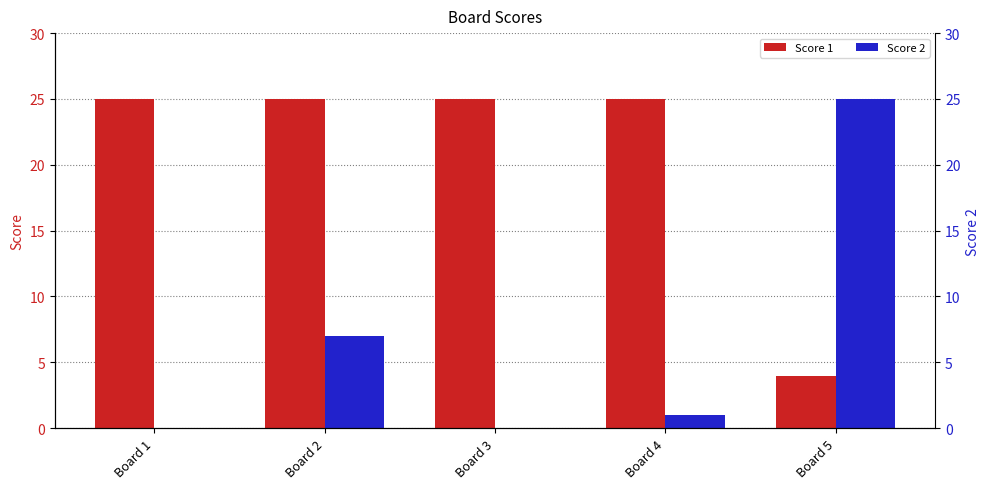

List the series in order of their overall mean, lowest first.

Score 2, Score 1